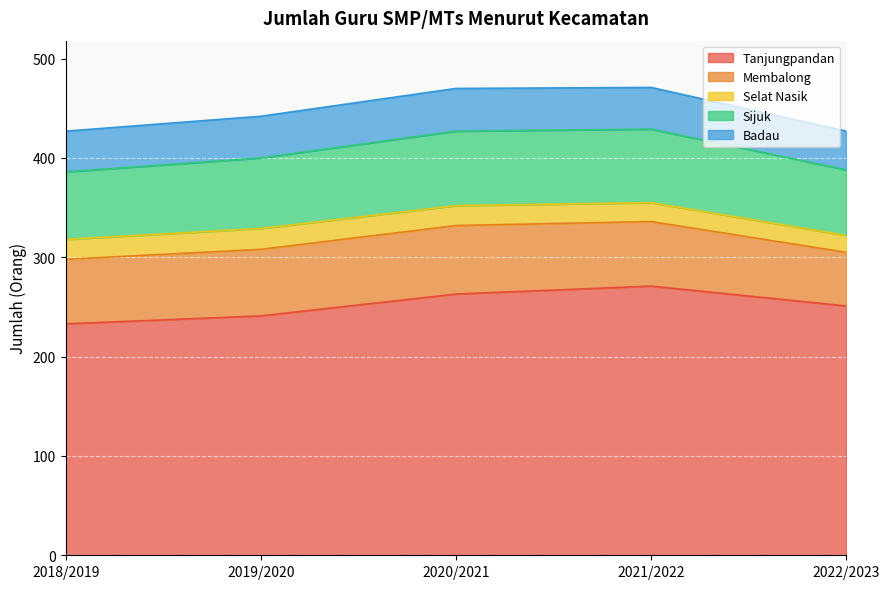

Is the value of Tanjungpandan at 2018/2019 greater than the value of Membalong at 2020/2021?

Yes